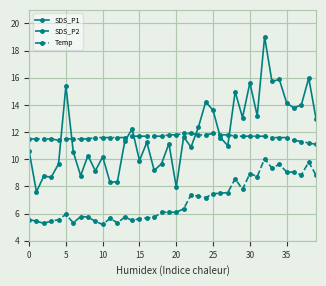

What is the difference between the second highest and second lowest values in the Temp series?

0.7